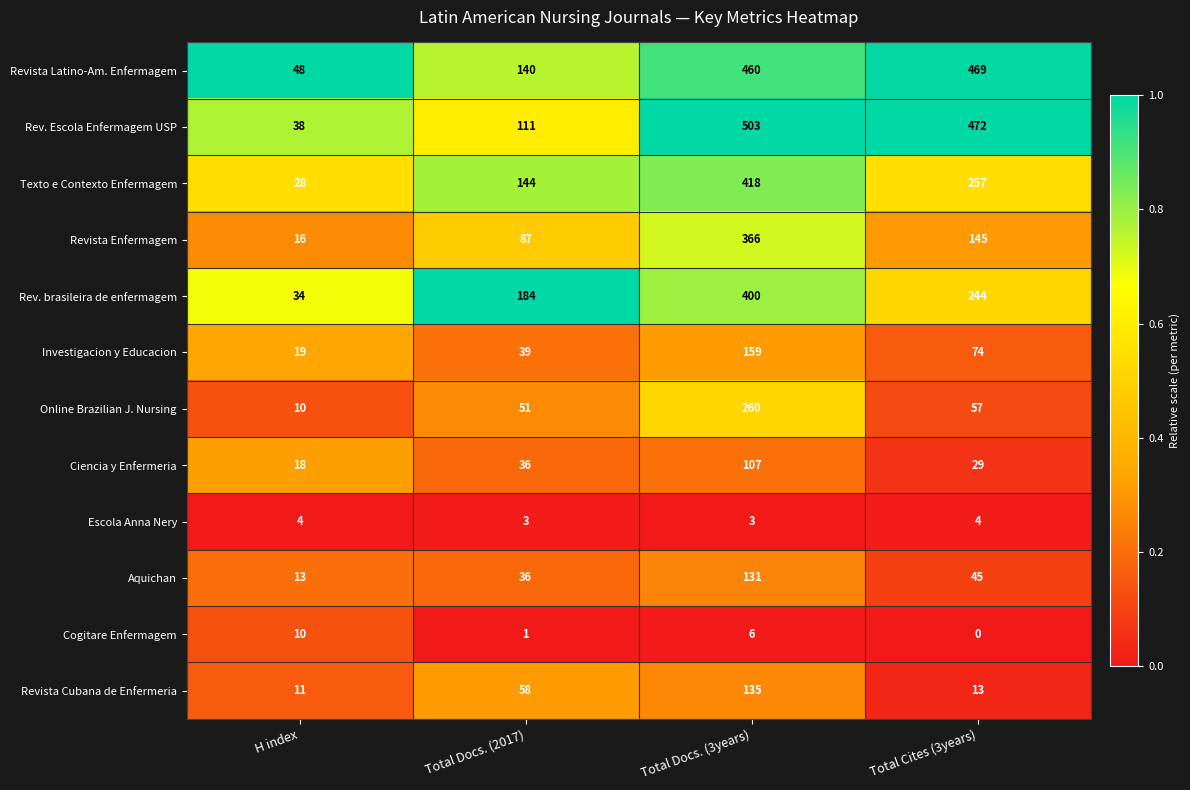

Which series has the widest spread of values?

Rev. Escola Enfermagem USP